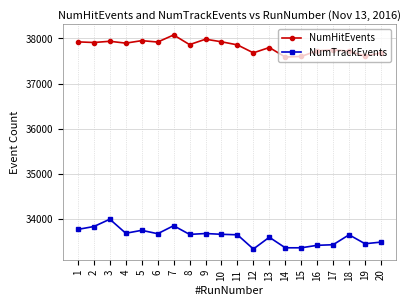

The value of NumHitEvents at 13 is 37798. True or false?

True